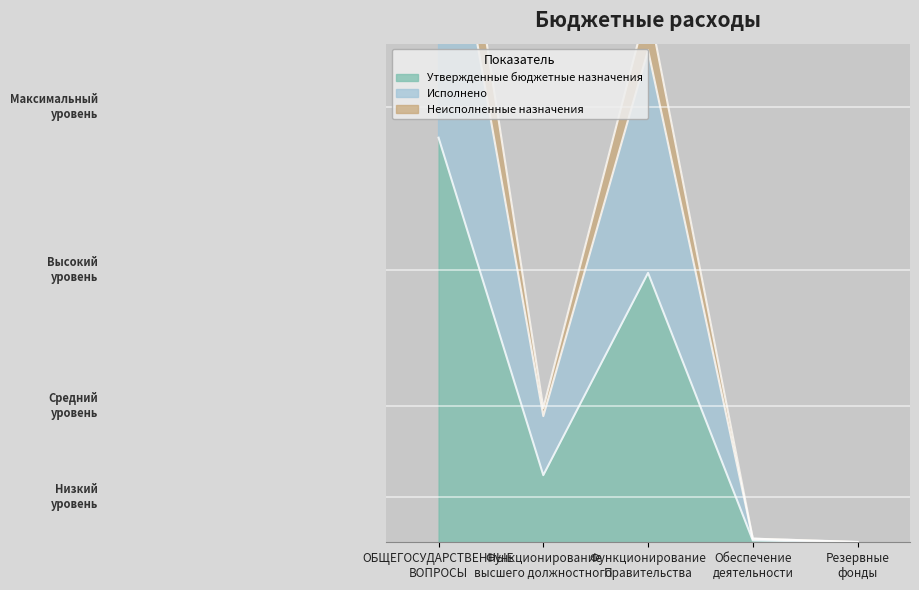

Is the value of Исполнено at ОБЩЕГОСУДАРСТВЕННЫЕ
ВОПРОСЫ greater than the value of Утвержденные бюджетные назначения at Функционирование
высшего должностного?

Yes